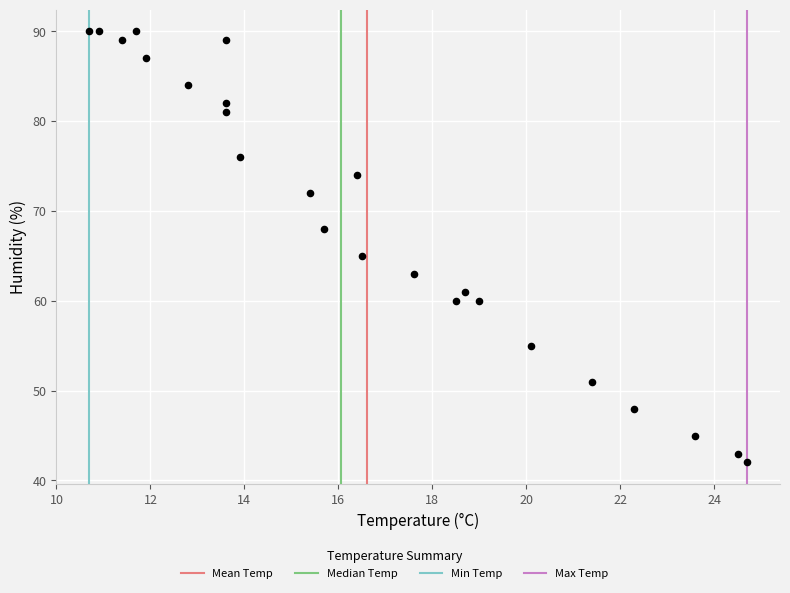

What Y value in the scatter plot is closest to 66?

65